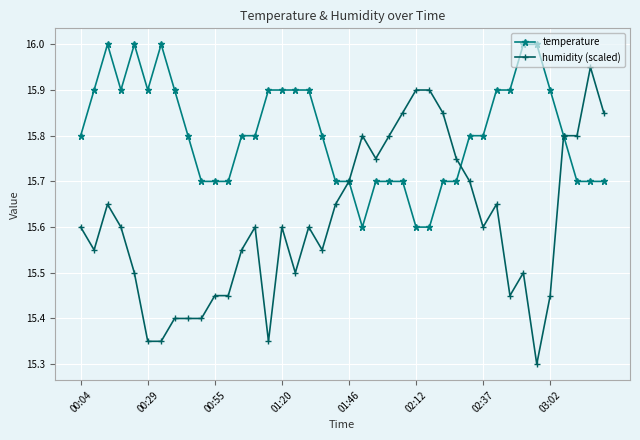

How many categories are shown in the chart?

40